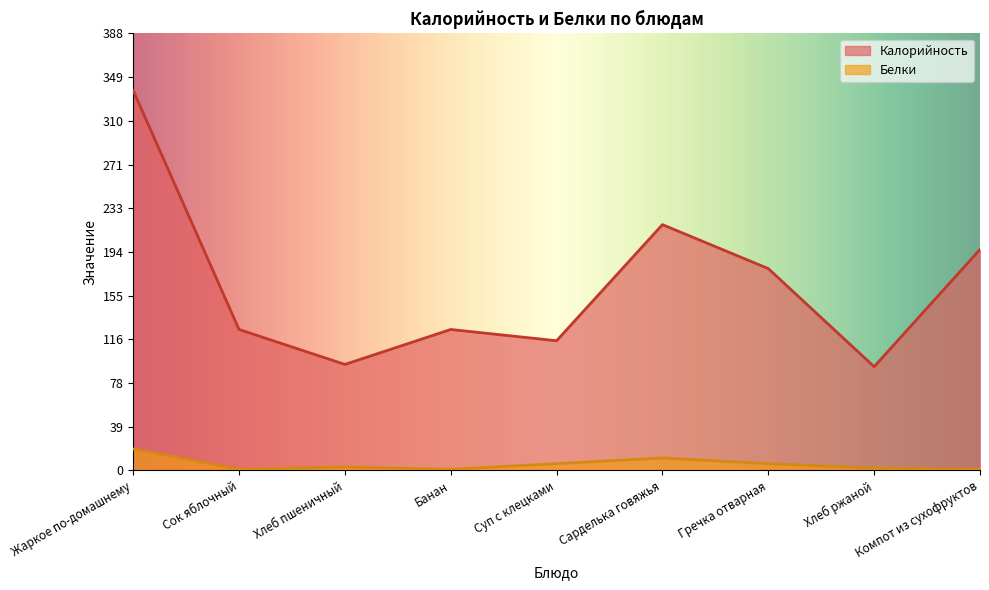

How many lines are shown in the chart?

2